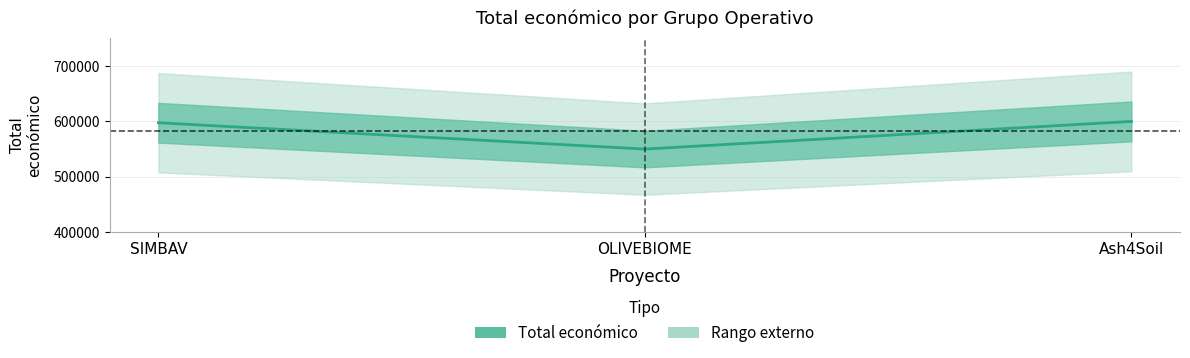

What is the label of the 2nd point from the left?

OLIVEBIOME